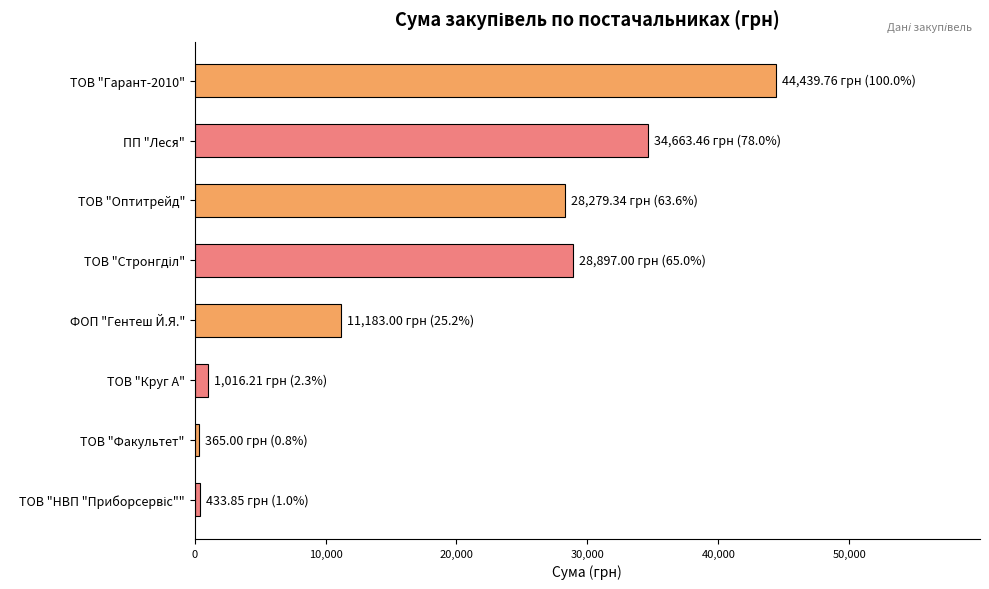

At which label is the value closest to 22402?

ТОВ "Оптитрейд"